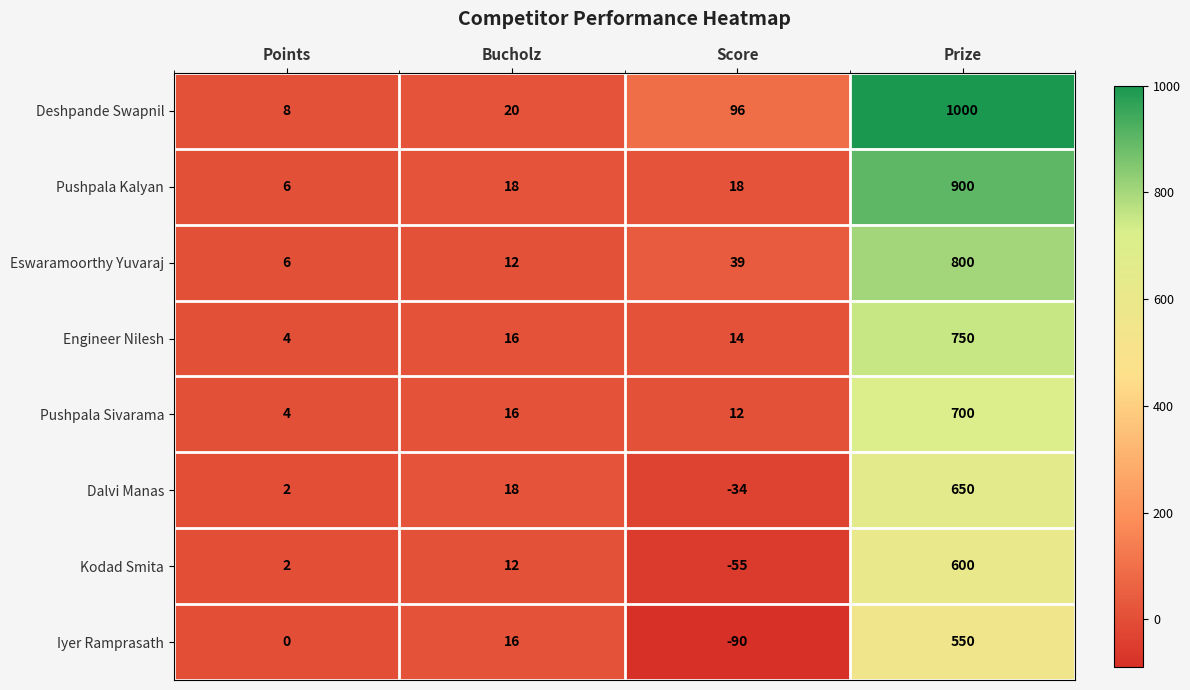

What is the difference between the highest and lowest values at Prize?

450